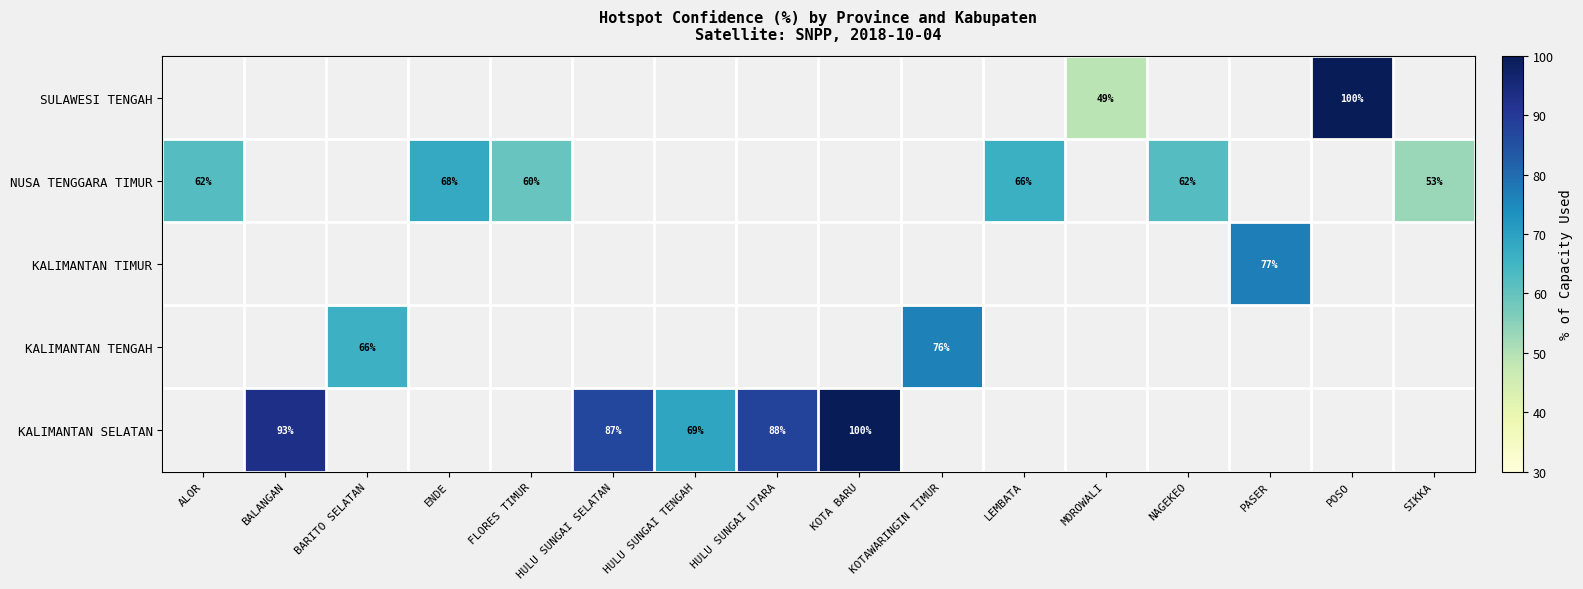

Is it true that KALIMANTAN TIMUR equals 77 at PASER?

True